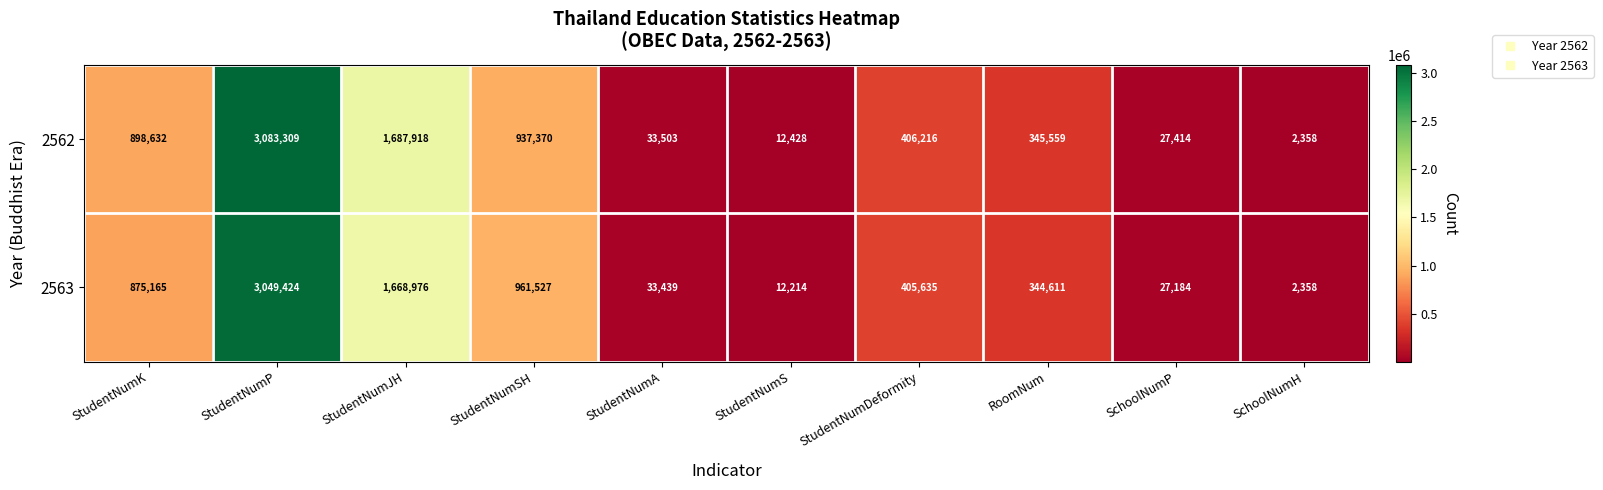

Reading right to left, transcribe all the data shown in this chart.

2562: SchoolNumH=2358	SchoolNumP=27414	RoomNum=345559	StudentNumDeformity=406216	StudentNumS=12428	StudentNumA=33503	StudentNumSH=937370	StudentNumJH=1687918	StudentNumP=3083309	StudentNumK=898632
2563: SchoolNumH=2358	SchoolNumP=27184	RoomNum=344611	StudentNumDeformity=405635	StudentNumS=12214	StudentNumA=33439	StudentNumSH=961527	StudentNumJH=1668976	StudentNumP=3049424	StudentNumK=875165